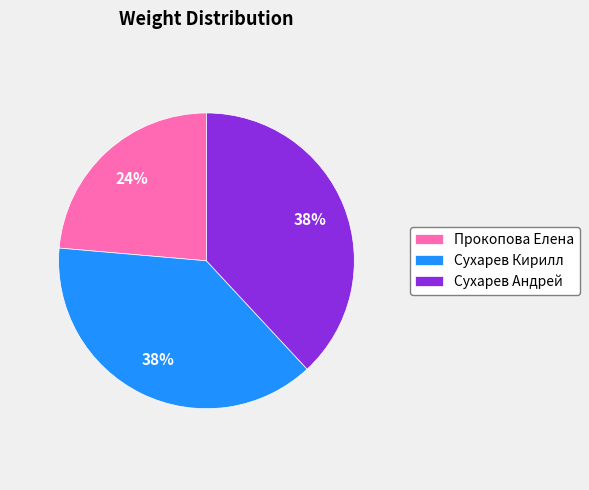

Is Сухарев Андрей the majority of the pie?

No